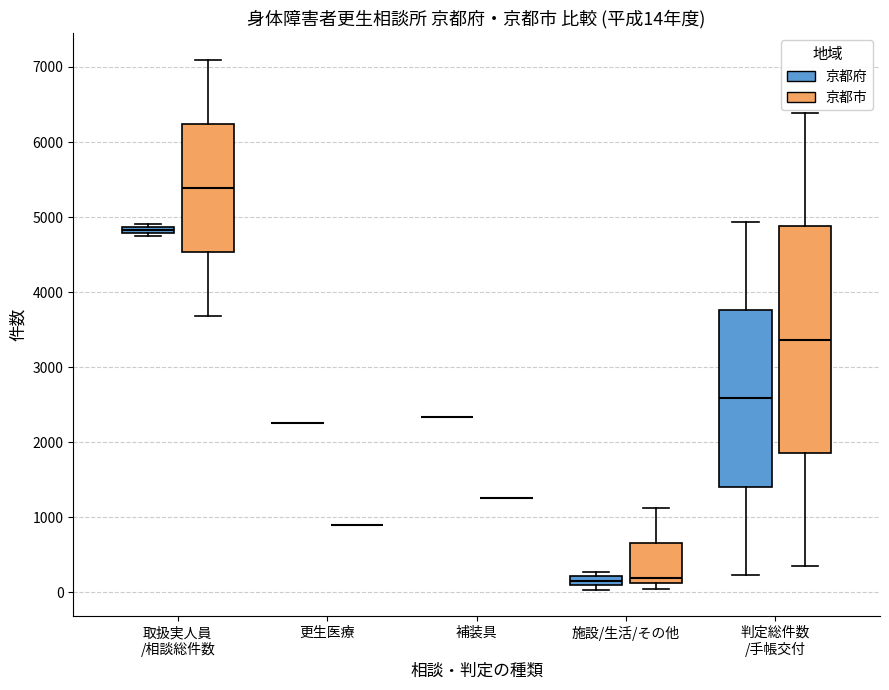

Which box is the tallest, from its lower edge to its upper edge?

判定総件数 /手帳交付 (京都市)